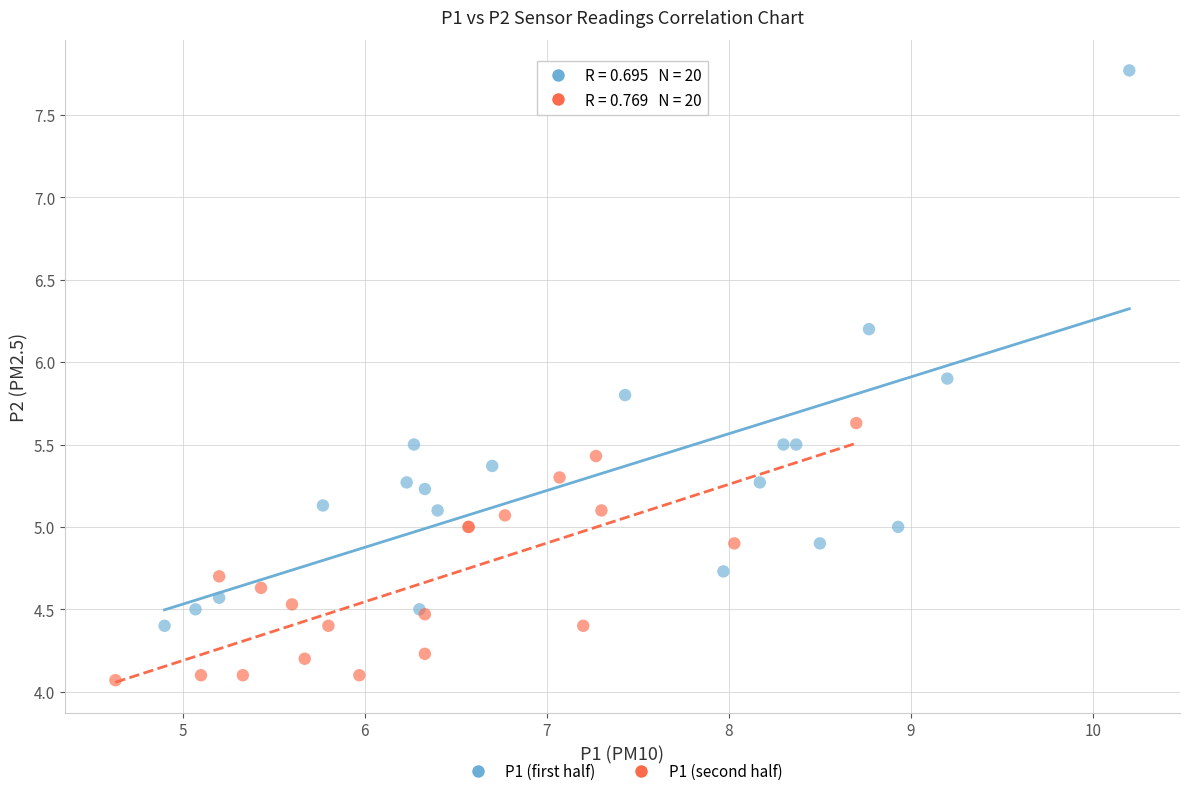

Which series has the largest Y range (max minus min)?

P1 (first half)